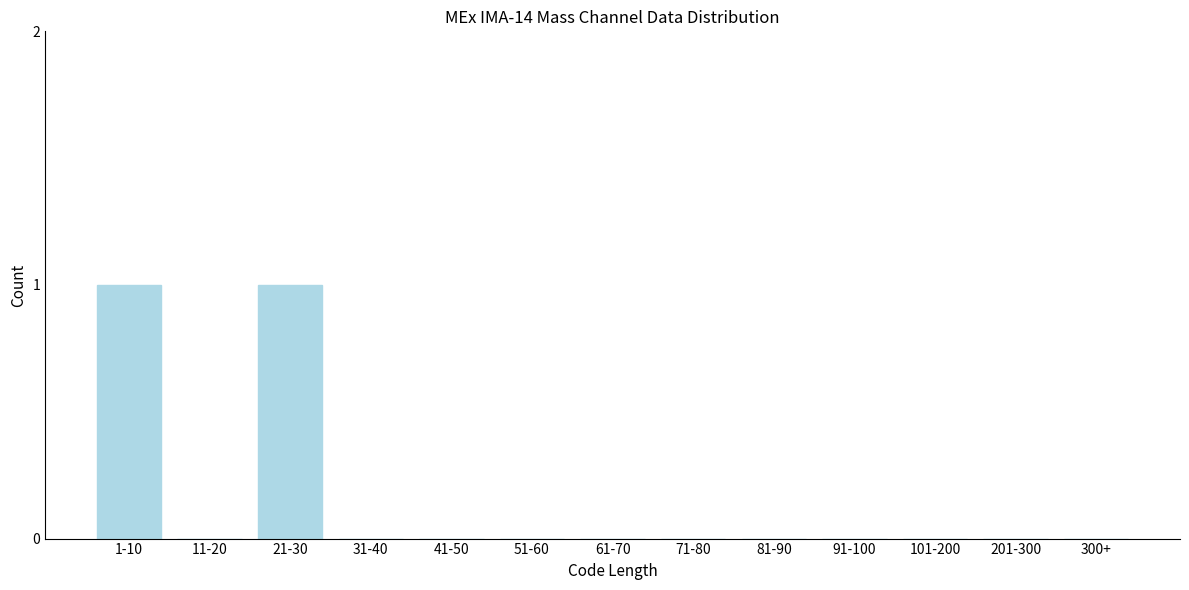

Reading right to left, what are all the values shown in this chart?

300+=0	201-300=0	101-200=0	91-100=0	81-90=0	71-80=0	61-70=0	51-60=0	41-50=0	31-40=0	21-30=1	11-20=0	1-10=1